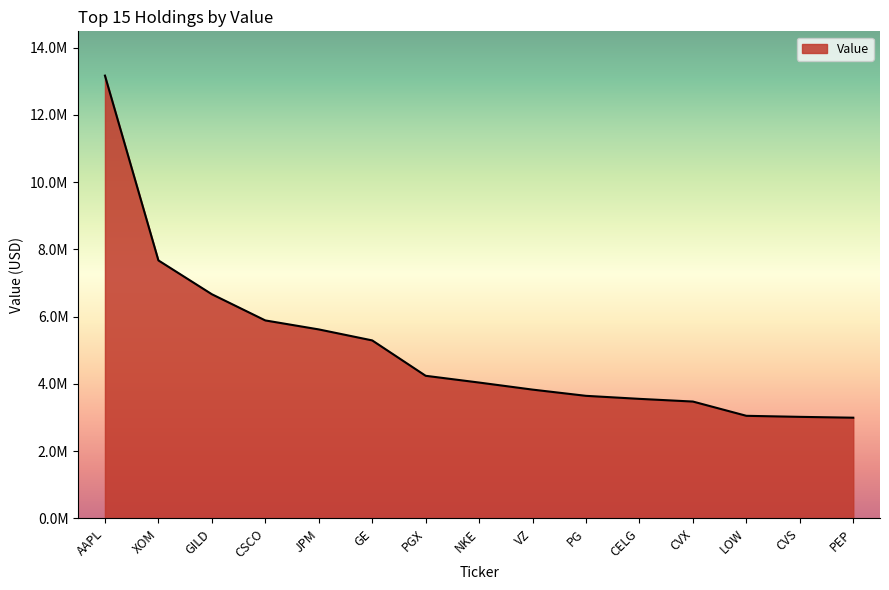

Is it true that the value at CVX is 3476000?

True